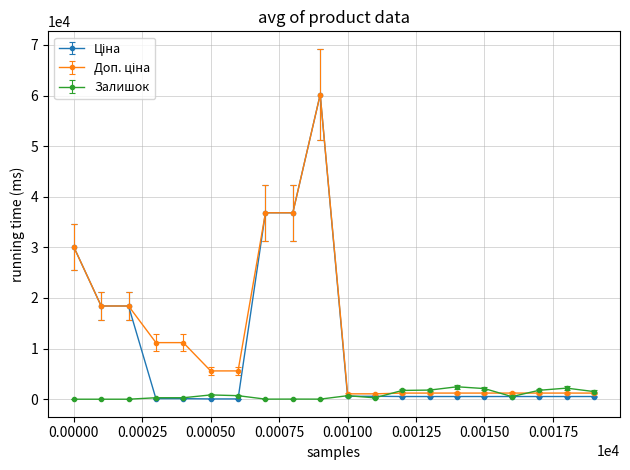

What is the greatest value displayed?

60205.6